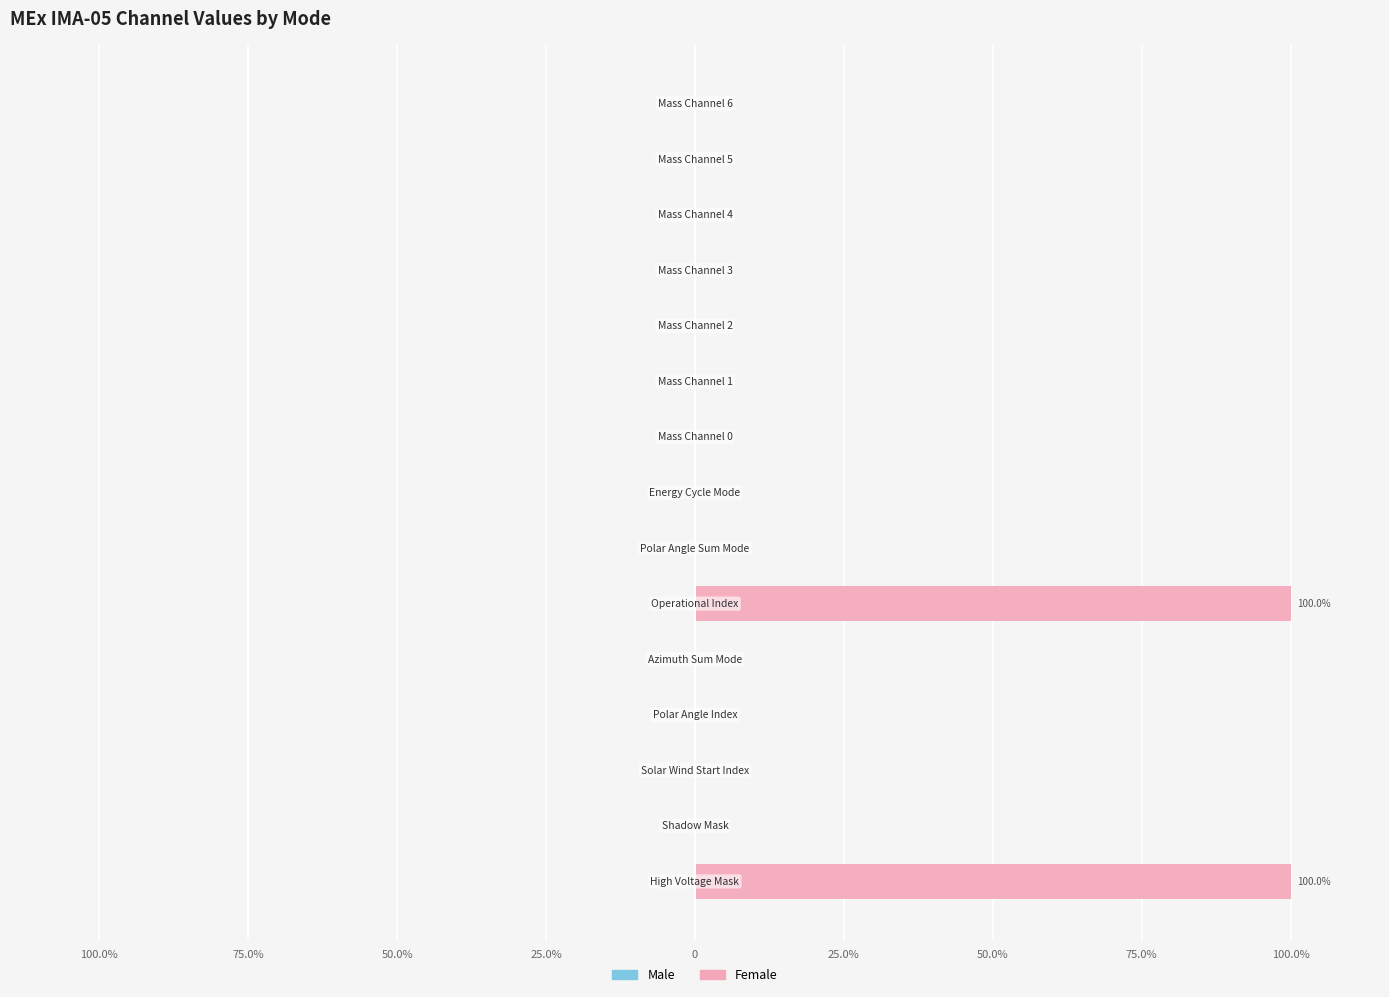

Are the bars horizontal?

Yes